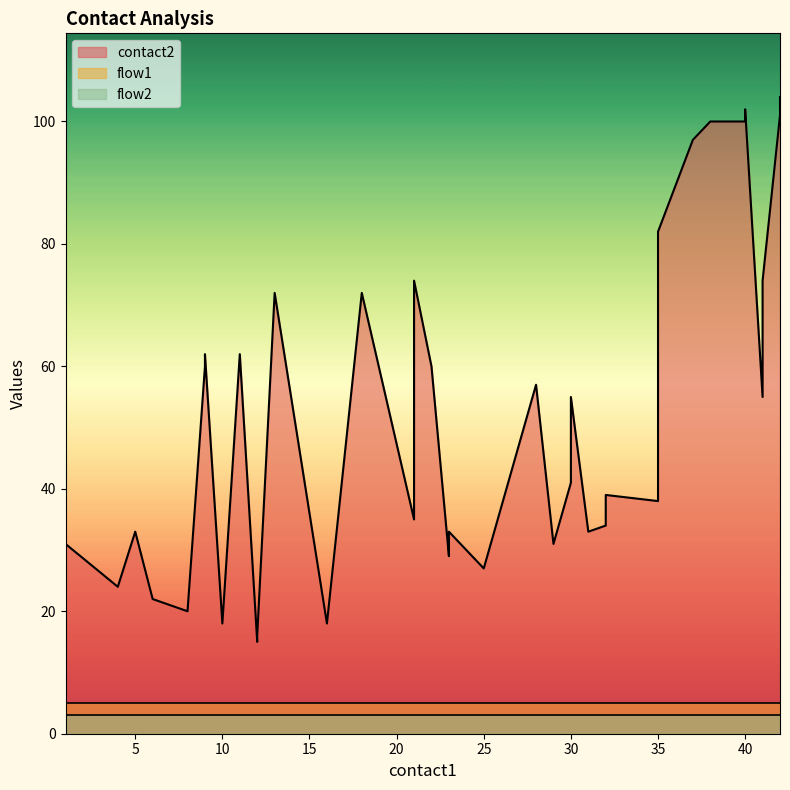

What is the lowest value of the contact2 series?

15